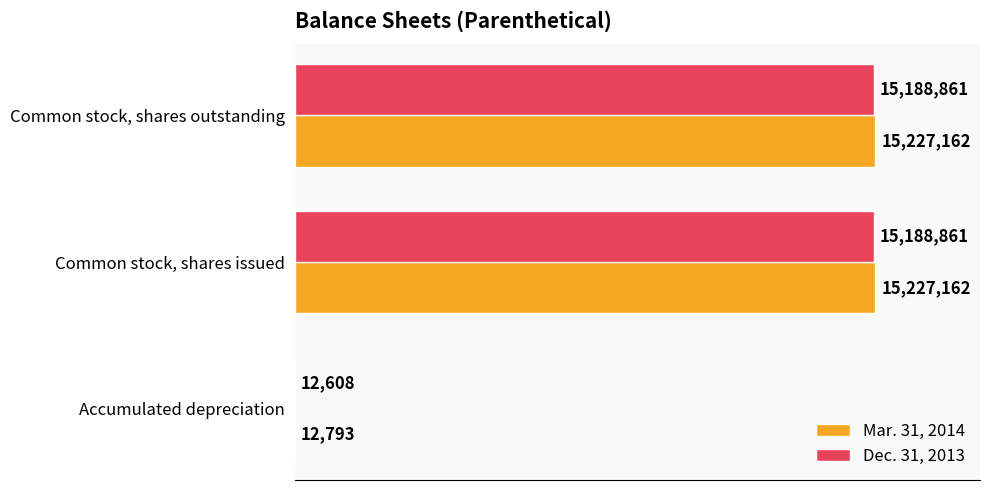

The value of Mar. 31, 2014 at Accumulated depreciation is 12793. True or false?

True